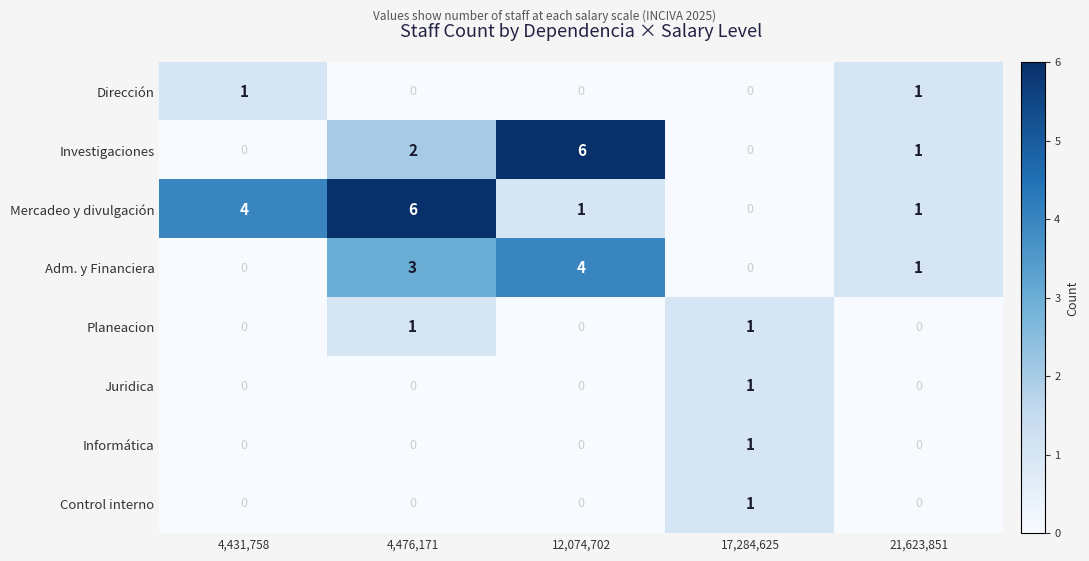

Is it true that Informática equals 0 at 21,623,851?

True